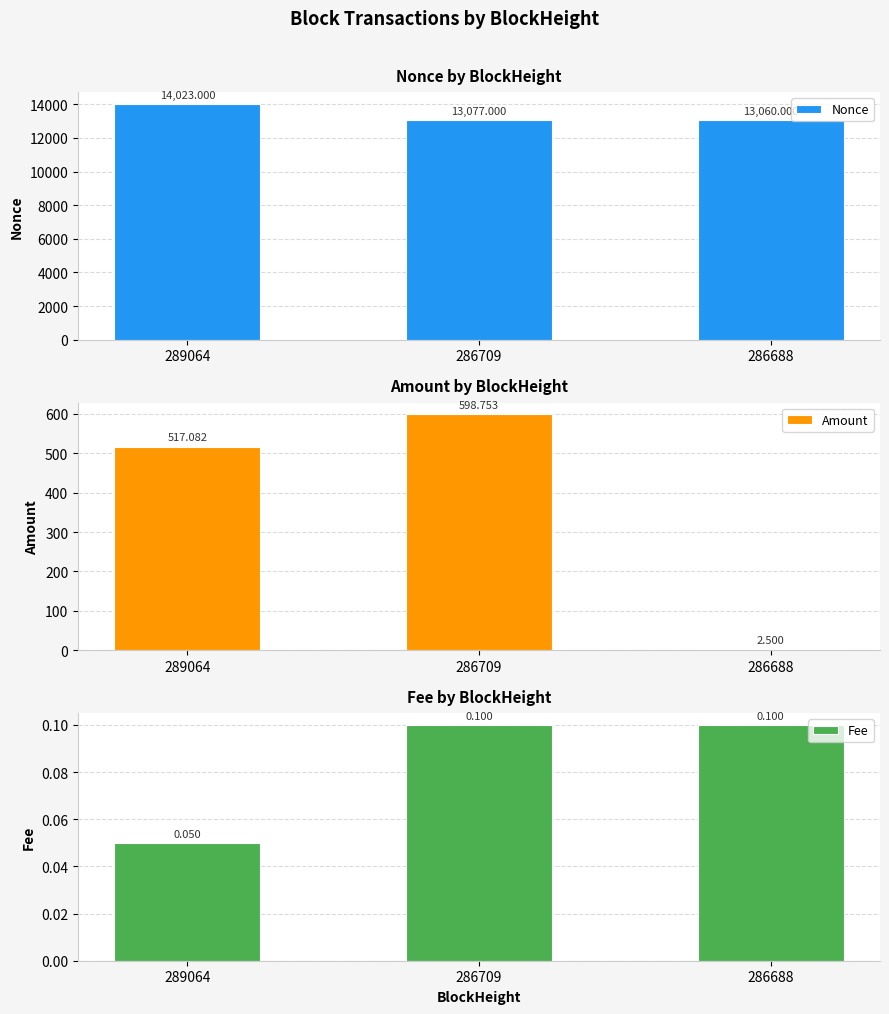

What is the spread (max minus min) of values at 286709?

13076.9